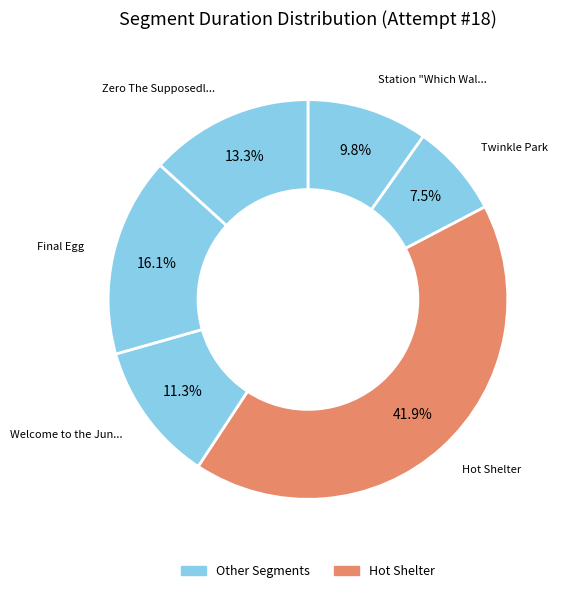

How many segments does this pie chart have?

6